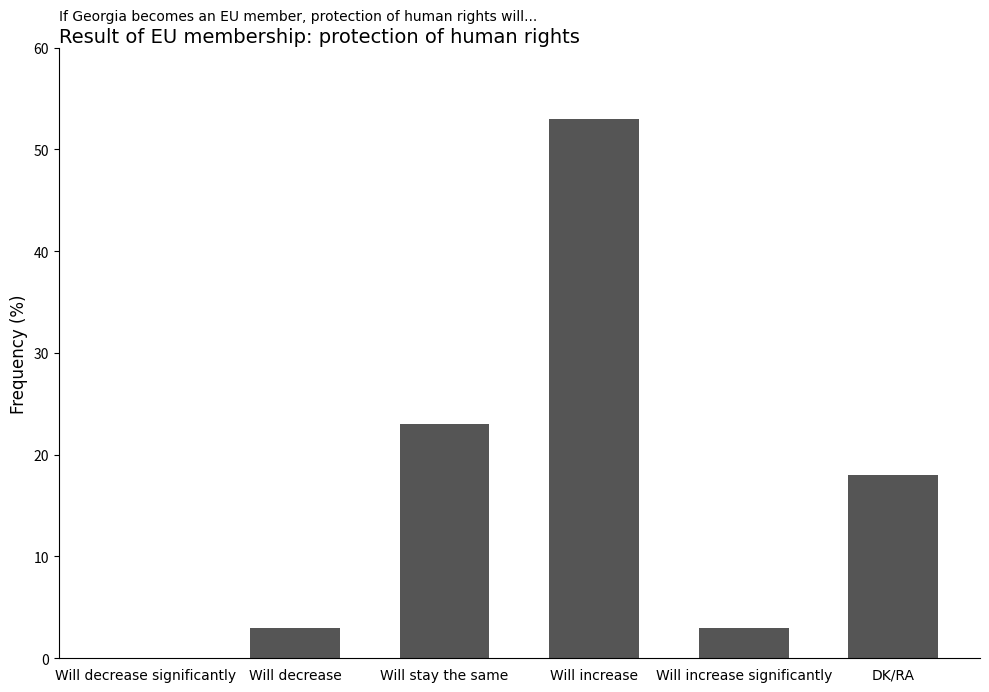

What is the sum of all values?

100